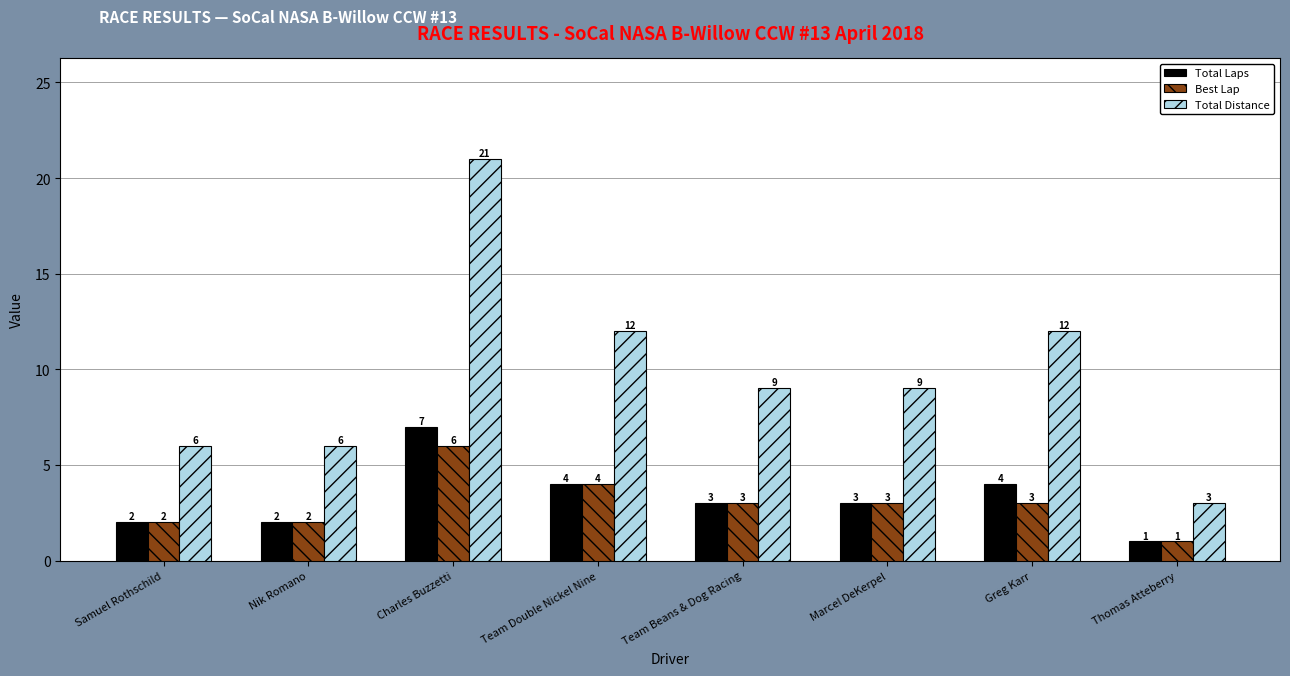

What is the total value across all series at Nik Romano?

10